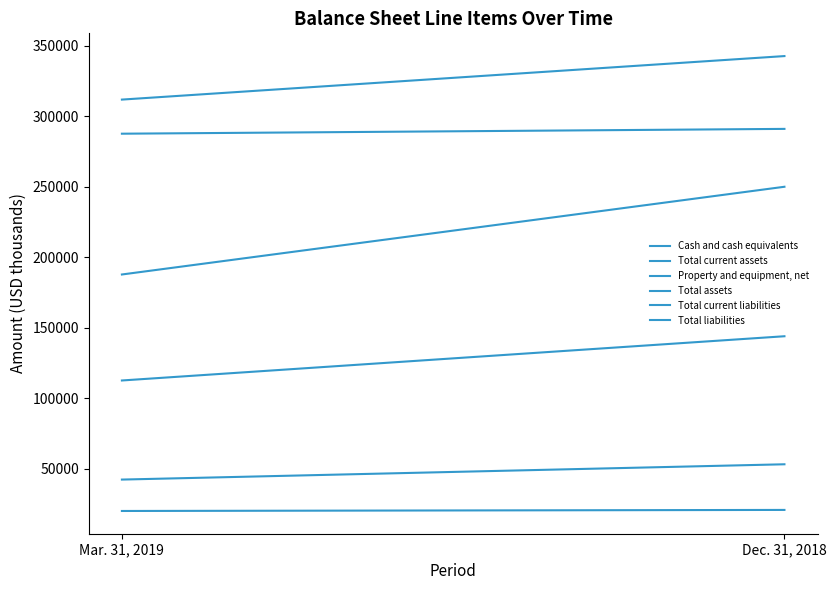

What is the difference between the maximum and minimum values in the Cash and cash equivalents series?

10851